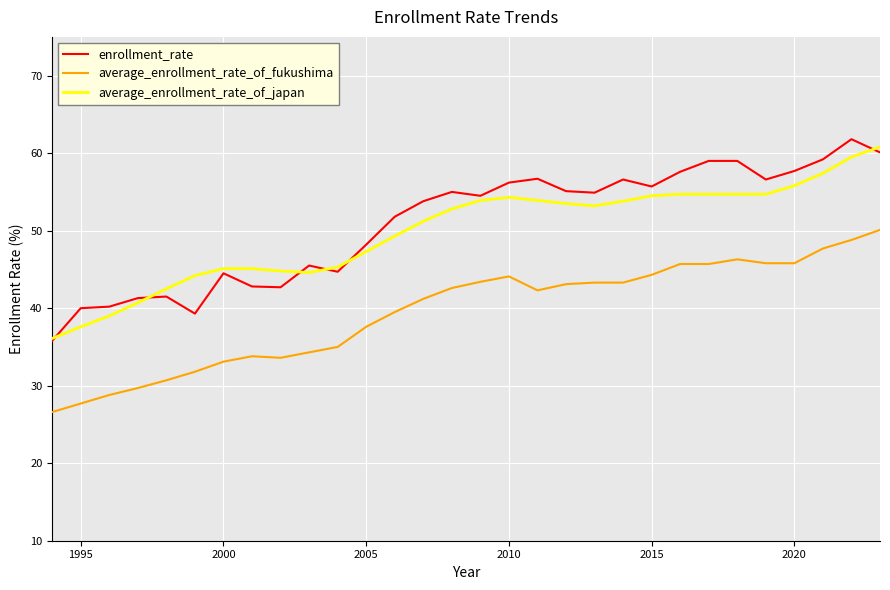

True or false: enrollment_rate and average_enrollment_rate_of_fukushima intersect in this chart.

False